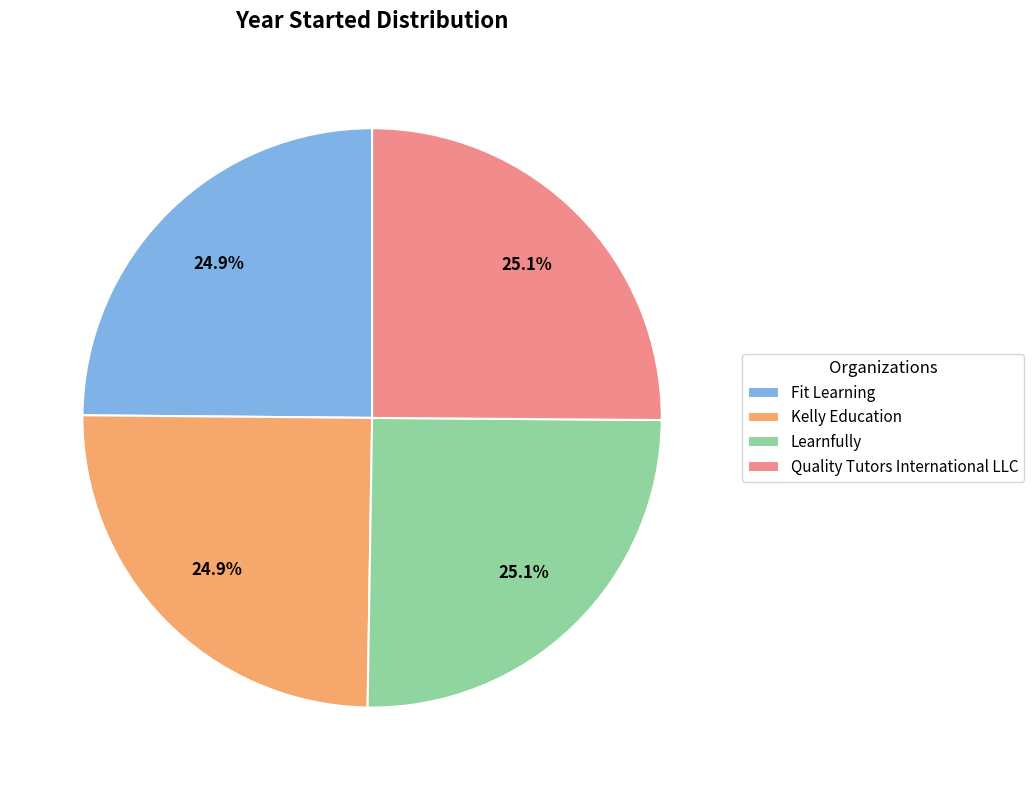

Count the number of slices in the pie.

4